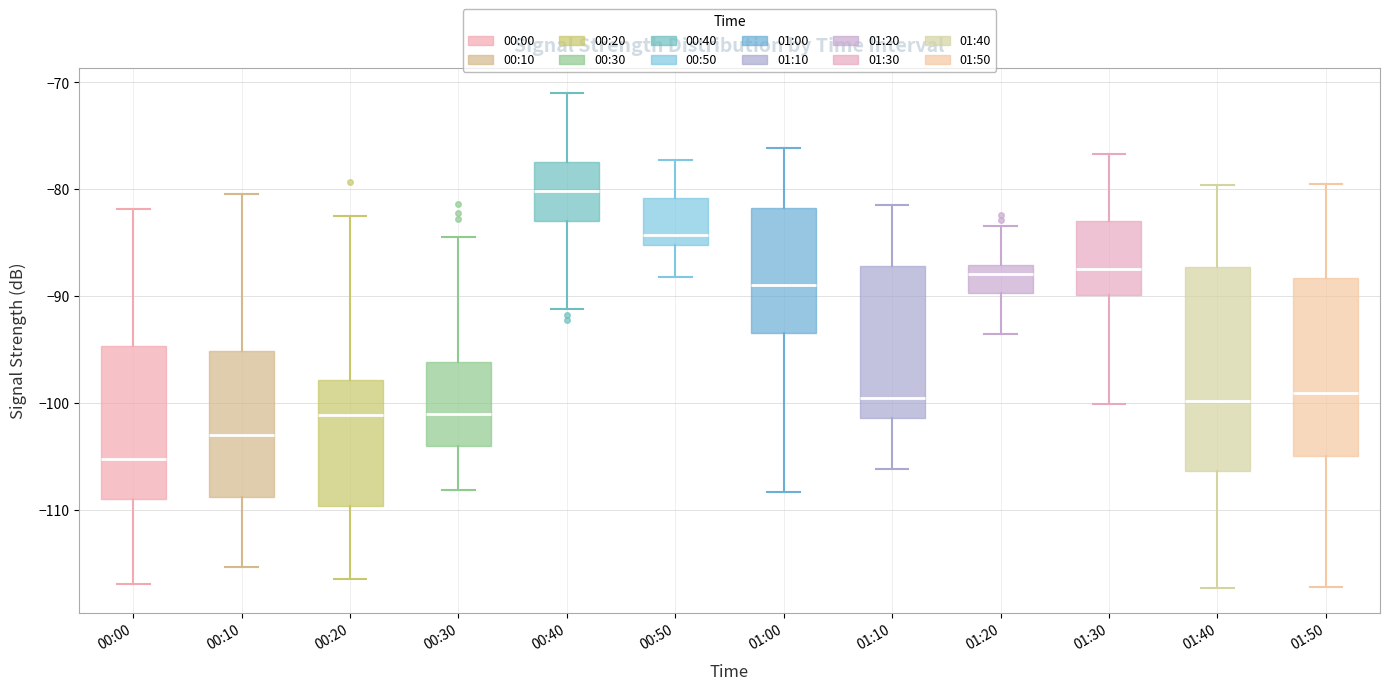

Where does the median line of the box for 00:30 sit on the y-axis? The values are not printed on the chart, so give them approximately, as read against the axis.

-101